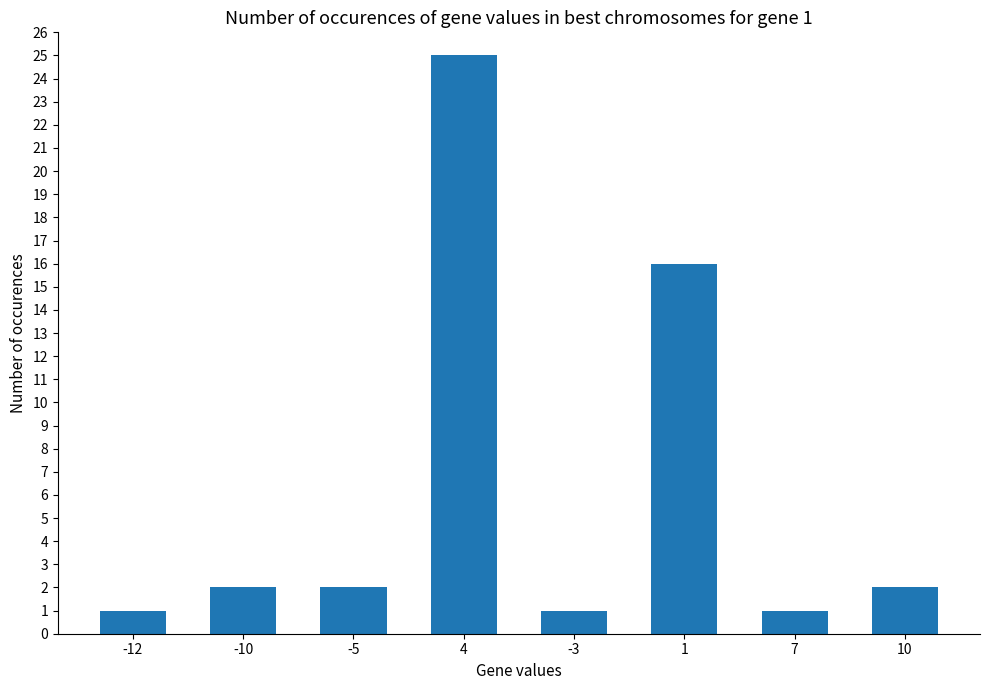

Is it true that the value at 1 is 16?

True